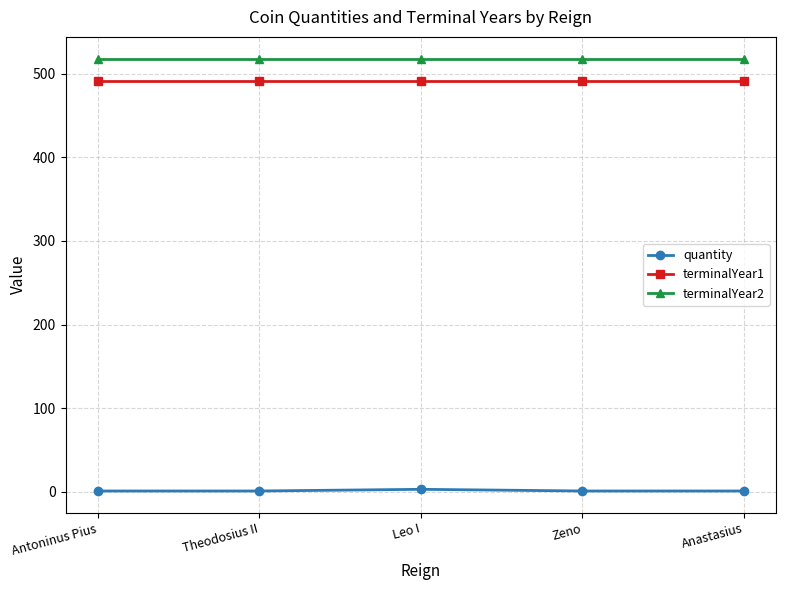

What is the maximum value shown in the chart?

518